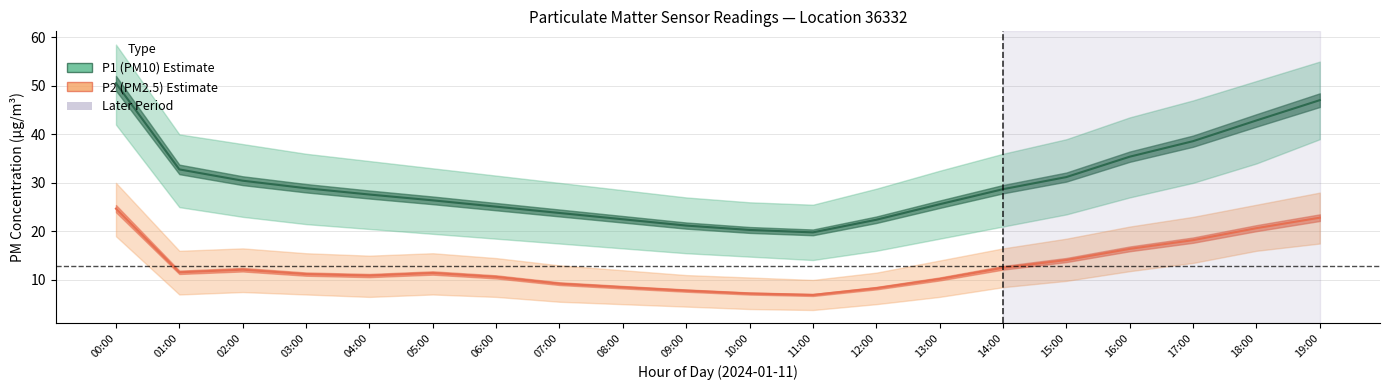

Rank the series at 04:00 from highest to lowest value.

P1 (PM10), P2 (PM2.5)